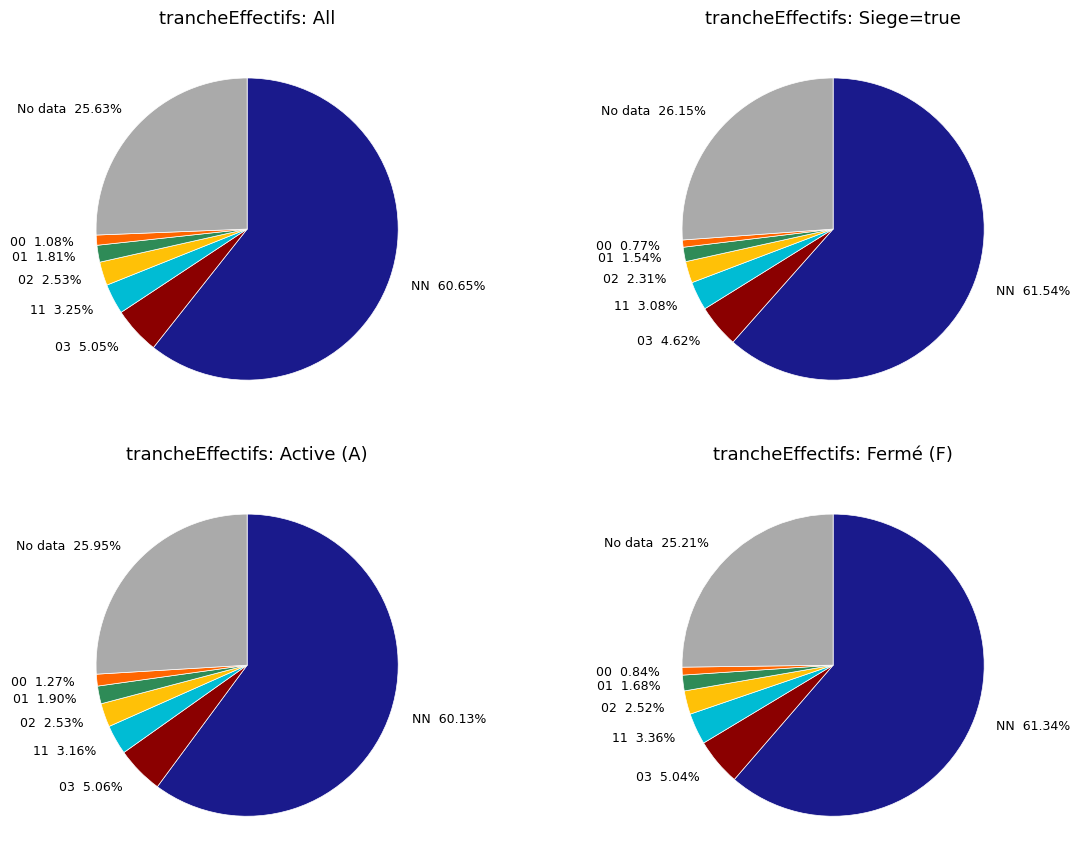

Do 03 and 00 together represent more than half of the pie?

No